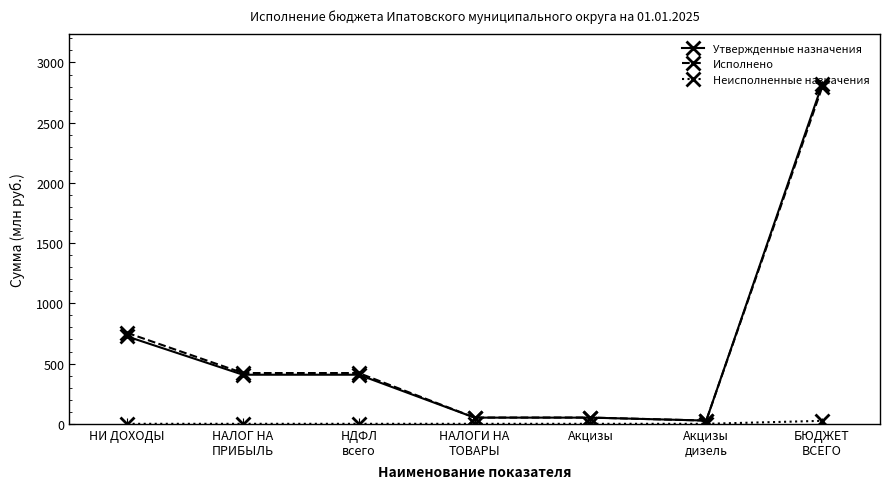

What is the maximum value for Утвержденные назначения?

2817.5